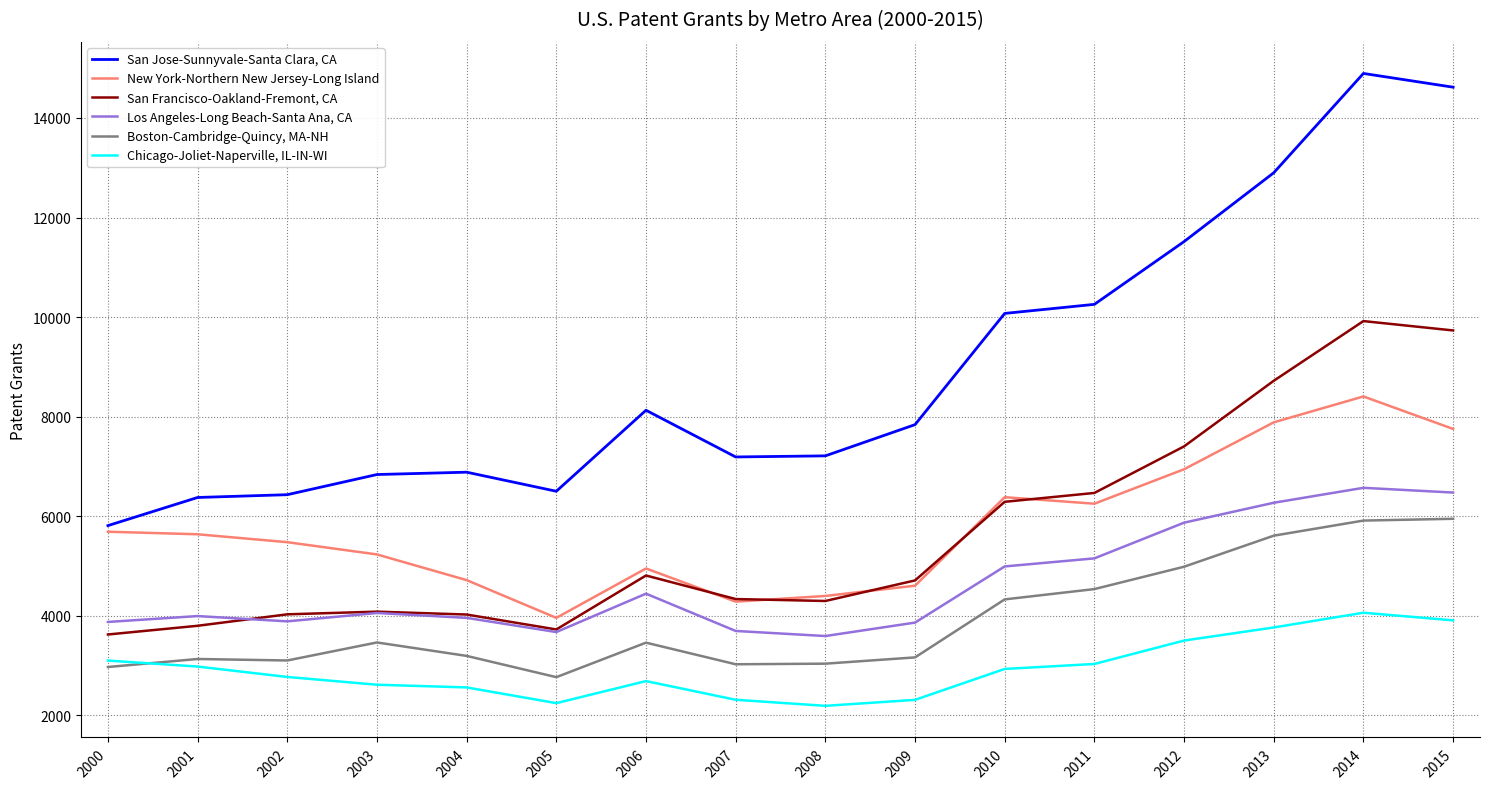

What is the spread (max minus min) of values at 2010?

7141